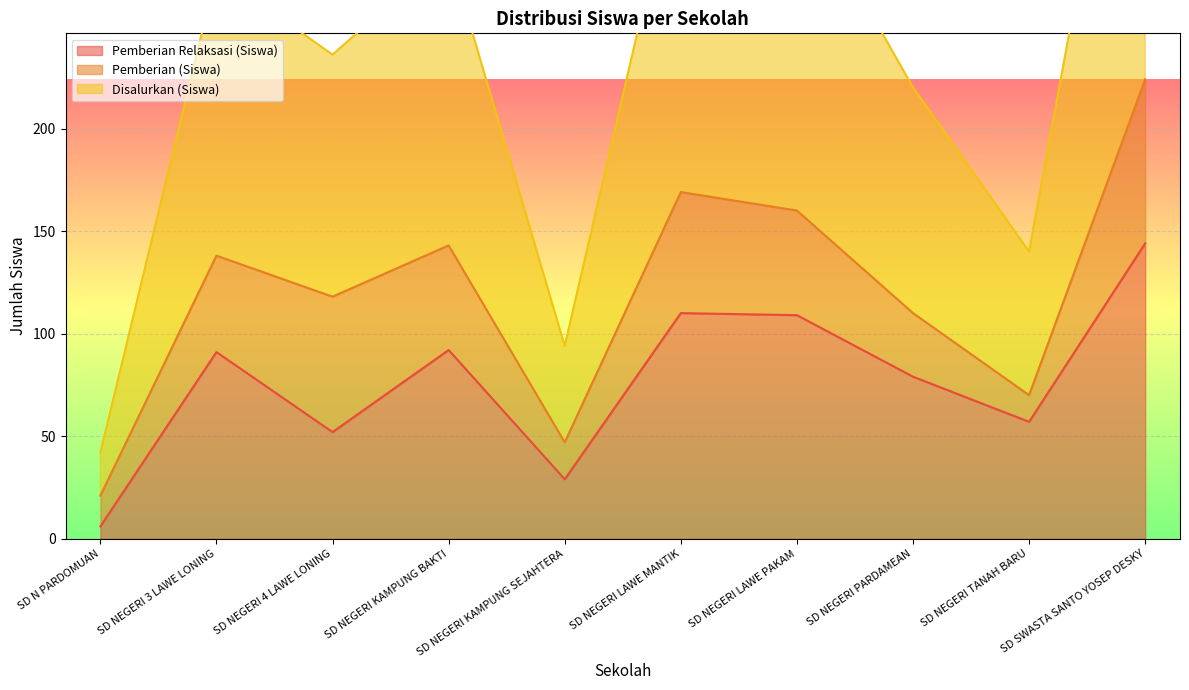

Which category has the highest value in the Pemberian Relaksasi (Siswa) series?

SD SWASTA SANTO YOSEP DESKY